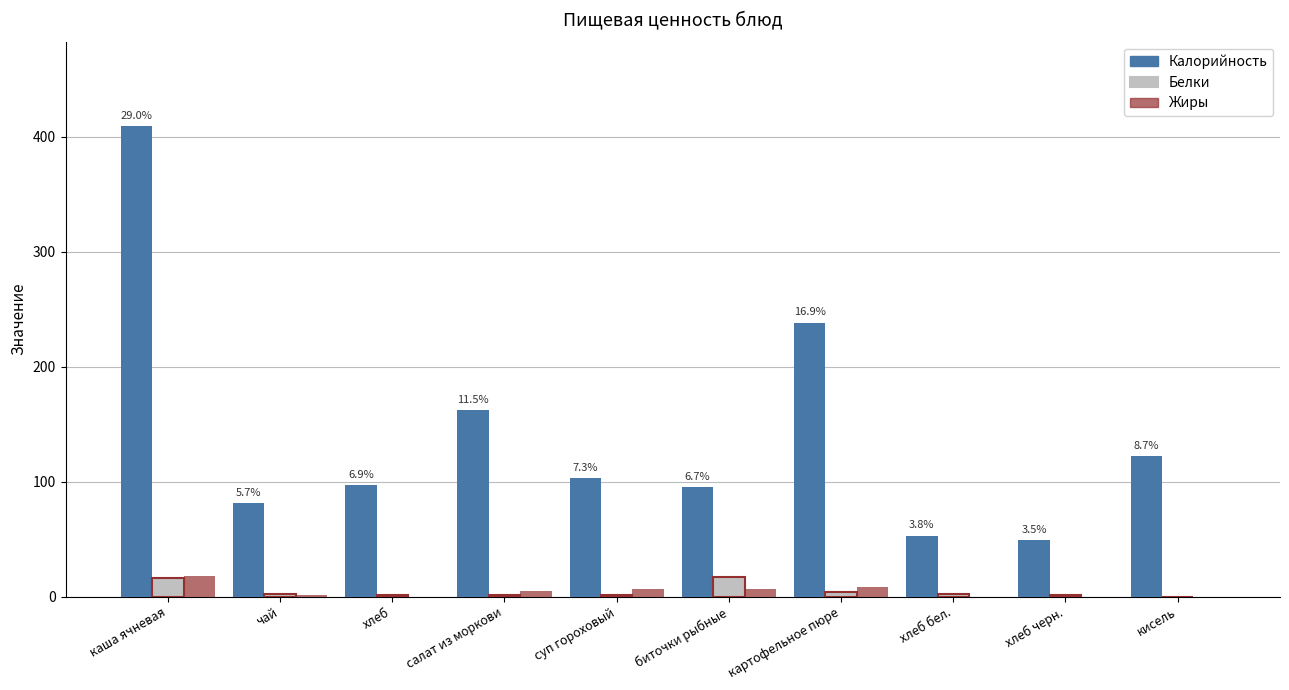

How many groups of bars are there?

10